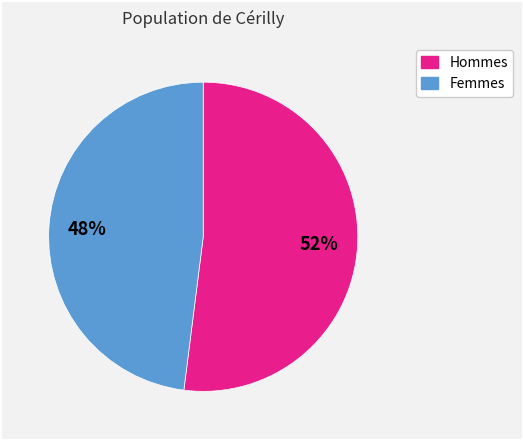

How many segments does this pie chart have?

2